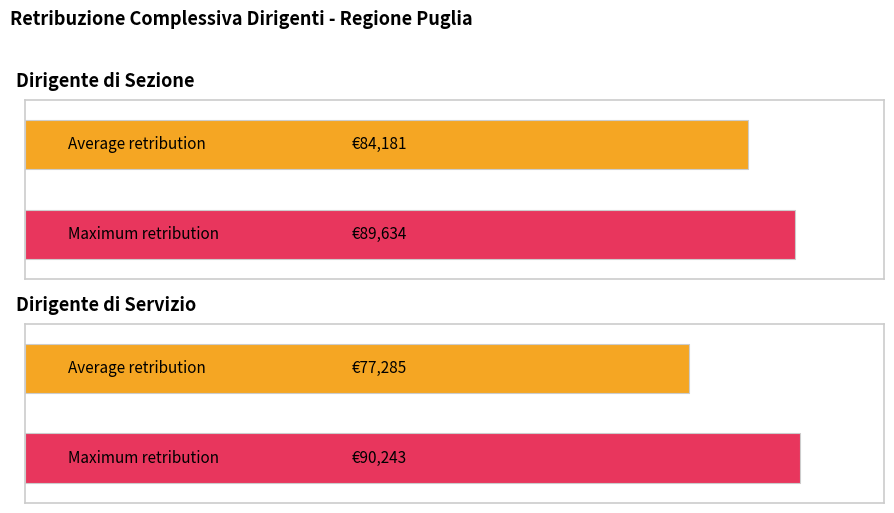

Does the chart contain stacked bars?

No